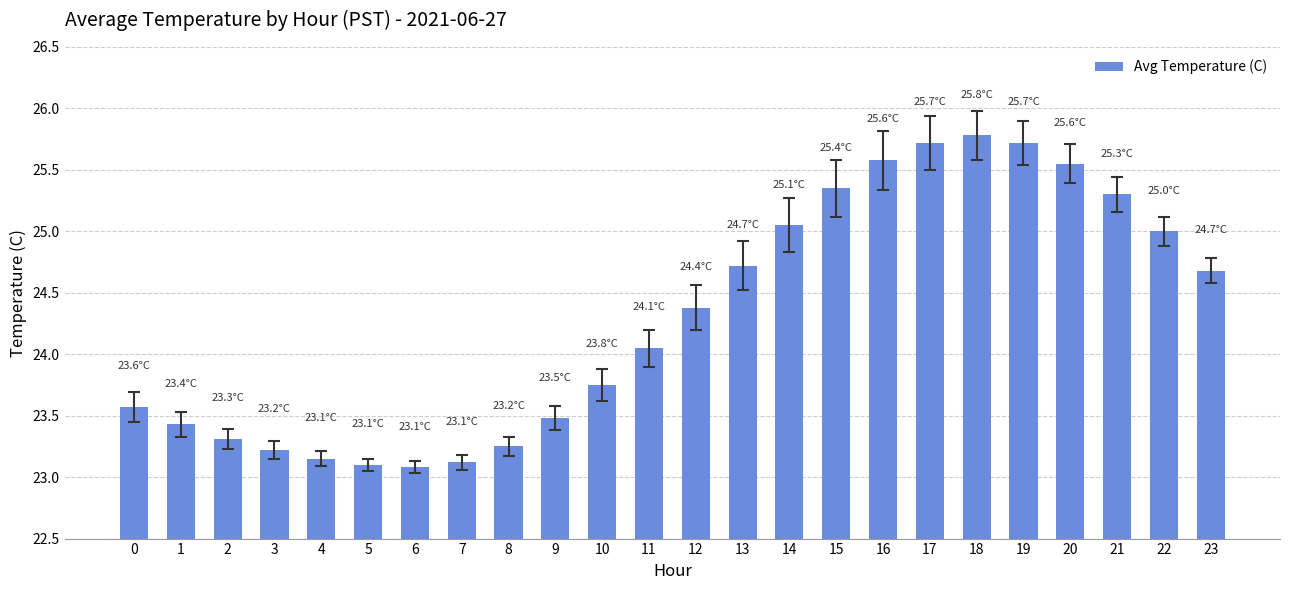

What is the value of the 2nd bar from the left?

23.4